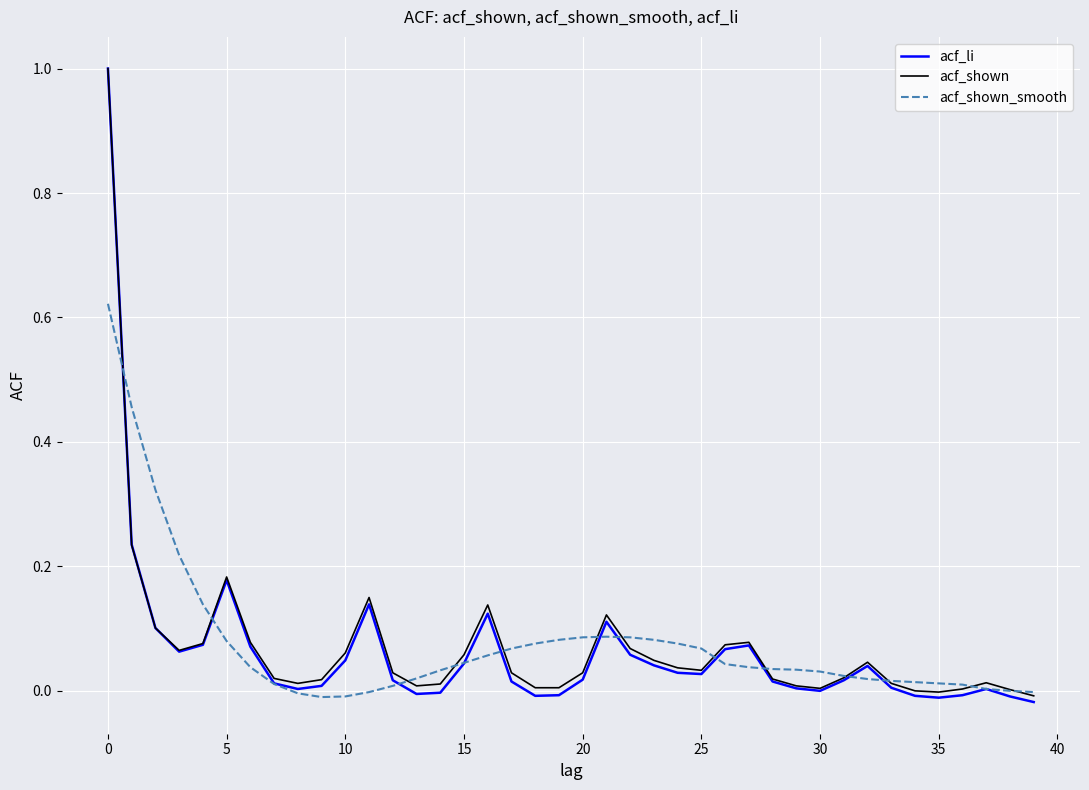

What is the highest value of the acf_li series?

1.0